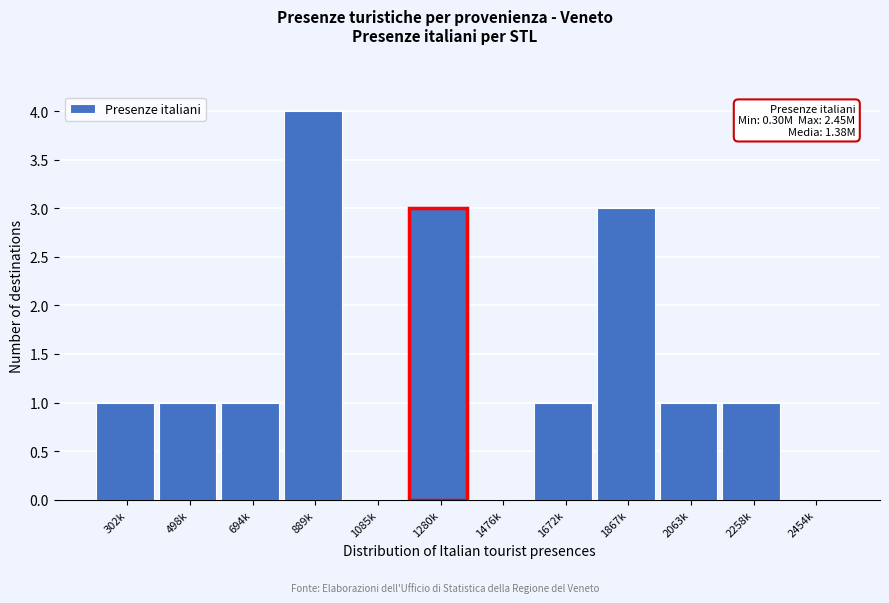

Reading left to right, transcribe all the data shown in this chart.

302k=1	498k=1	694k=1	889k=4	1085k=0	1280k=3	1476k=0	1672k=1	1867k=3	2063k=1	2258k=1	2454k=0